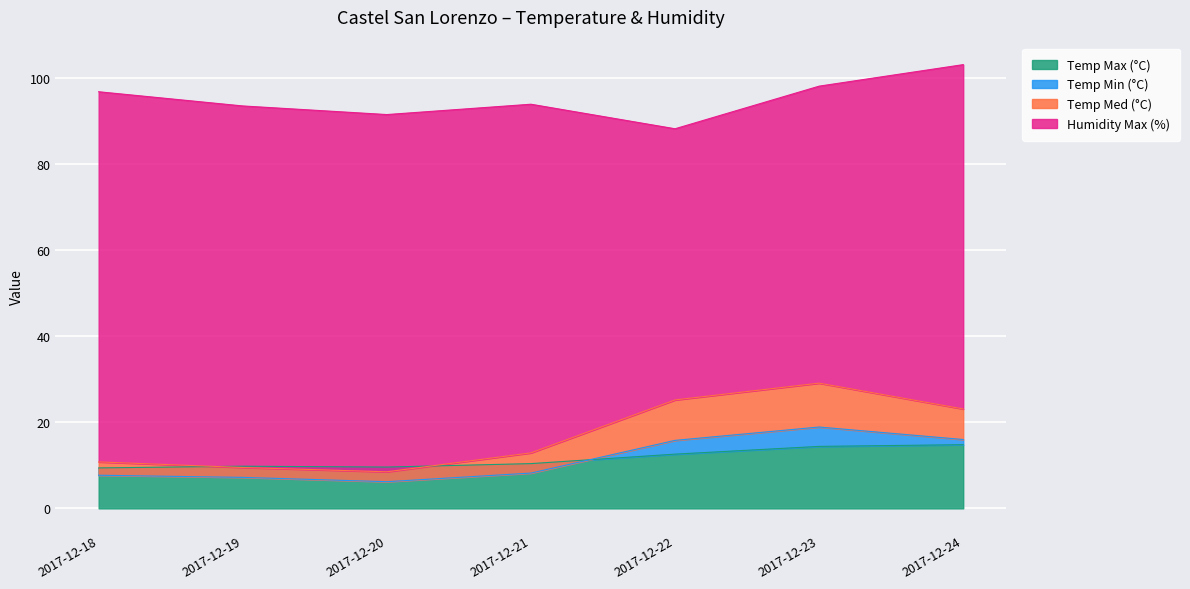

Between which two adjacent categories do Temp Min (°C) and Temp Max (°C) first intersect?

2017-12-18 and 2017-12-19